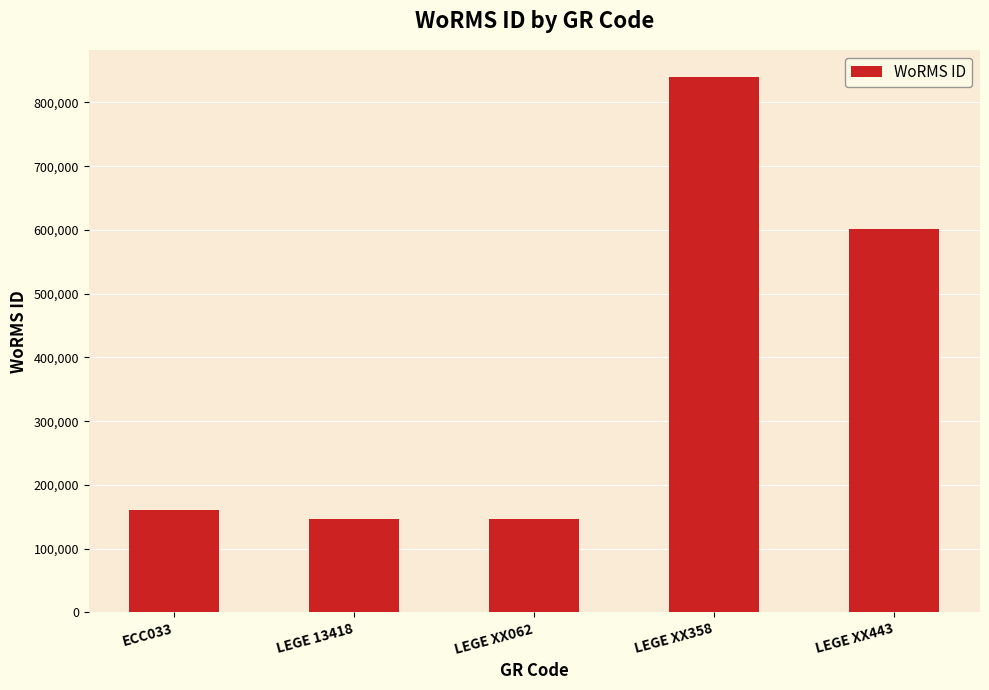

At which label is the value closest to 493224?

LEGE XX443